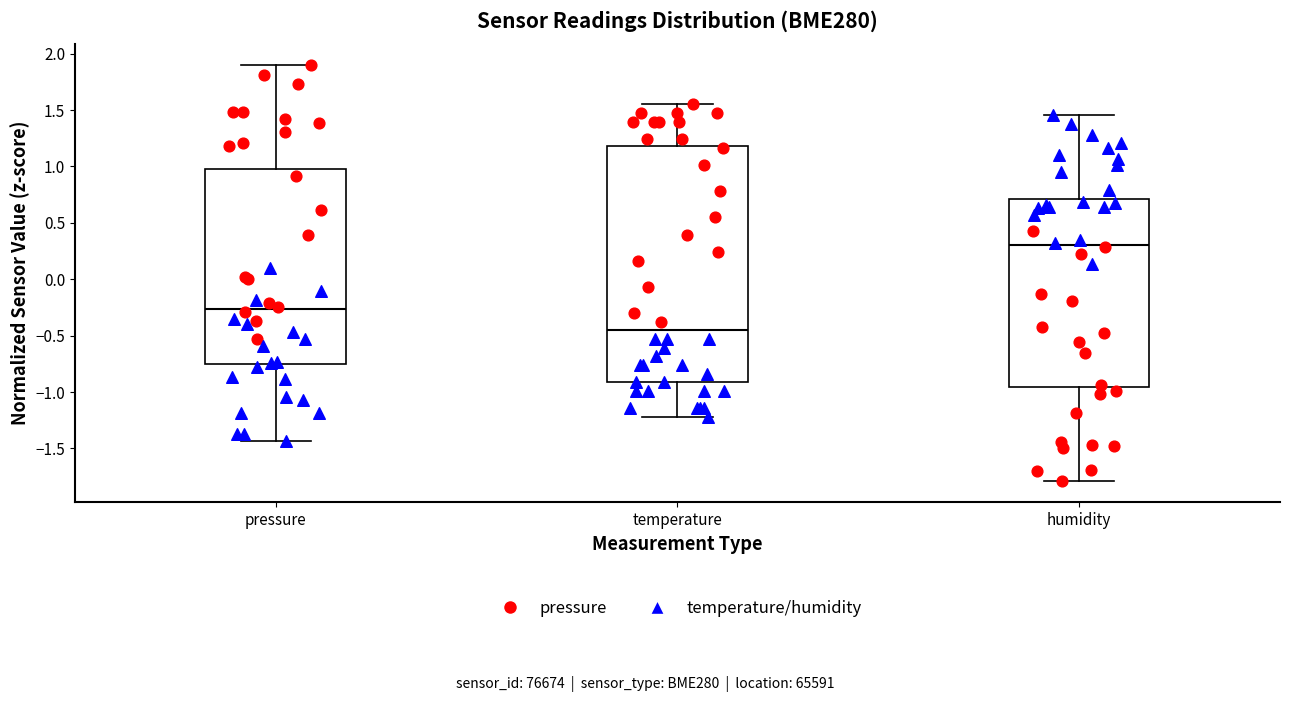

Reading left to right, read every box against the y-axis: the position of its median line, the range the box covers, and the ends of its whiskers. The values are not printed on the chart, so give them approximately, as read against the axis.

pressure: median -0.25, box -0.75 to 1.00, whiskers -1.45 to 1.90
temperature: median -0.45, box -0.90 to 1.20, whiskers -1.20 to 1.55
humidity: median 0.30, box -0.95 to 0.70, whiskers -1.80 to 1.45